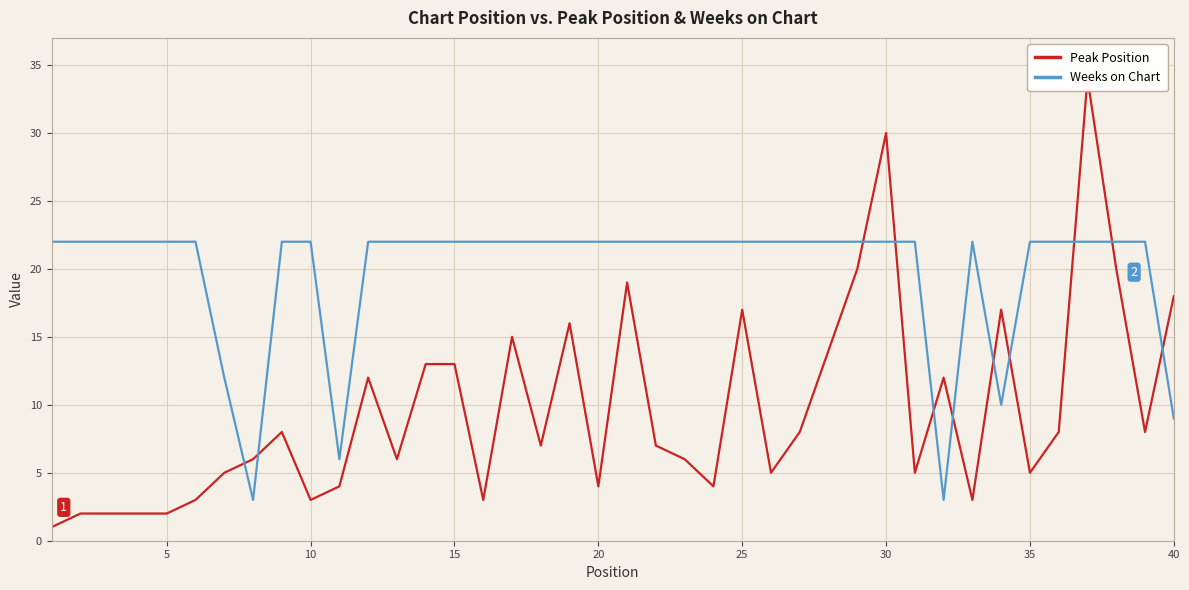

Which series has the largest range (max minus min)?

Peak Position